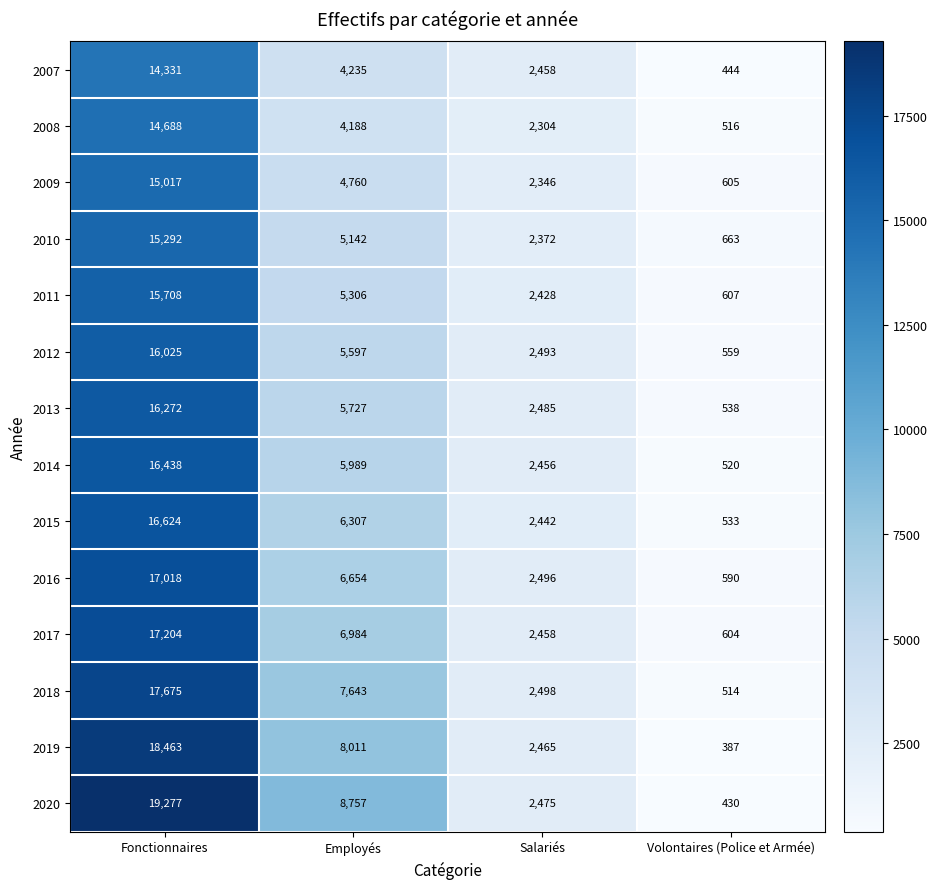

At which category is the sum across all series the highest?

Fonctionnaires